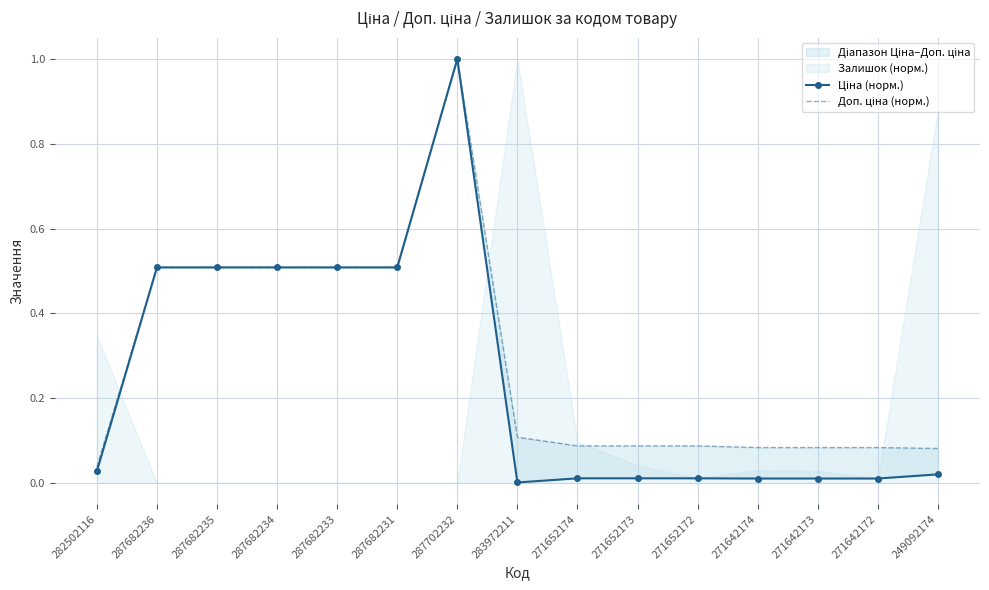

How many interior local peaks does the Ціна (норм.) series have?

1